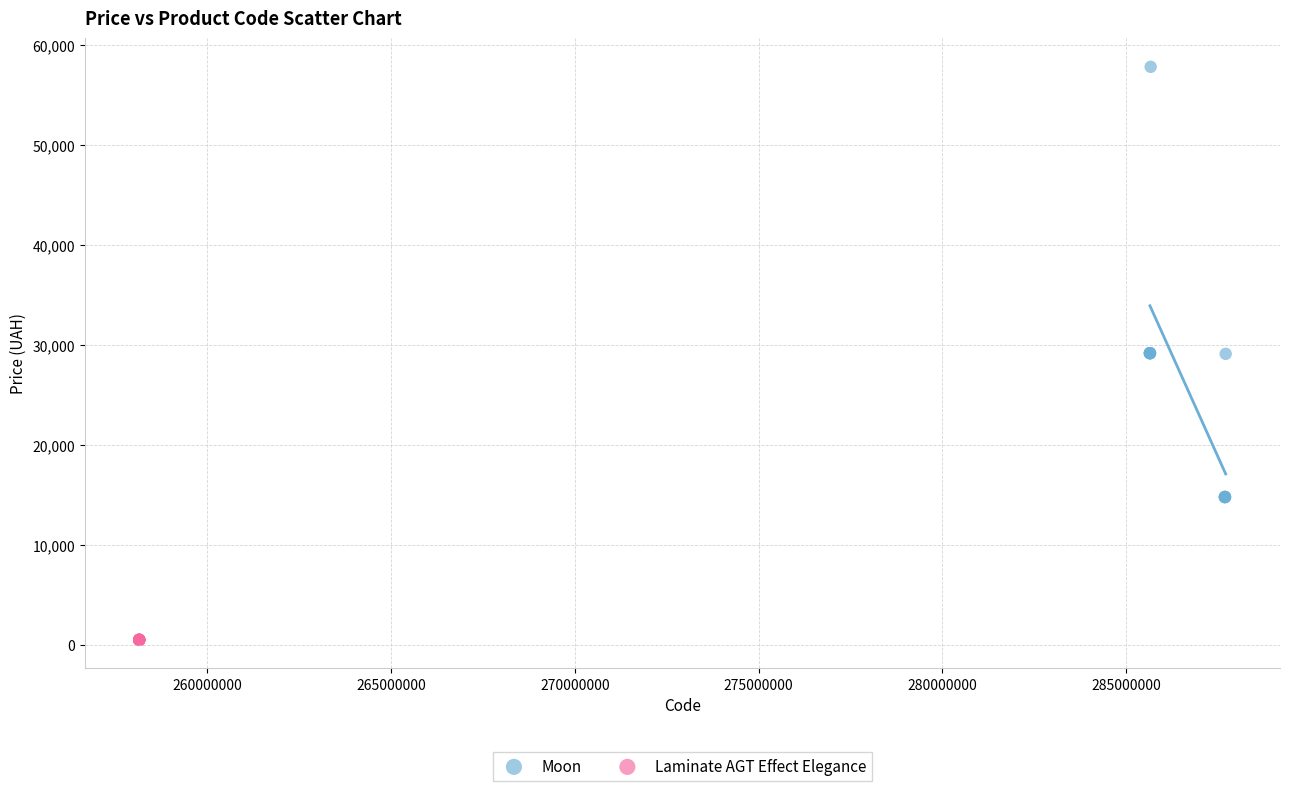

Which series contains the highest Y value?

Moon